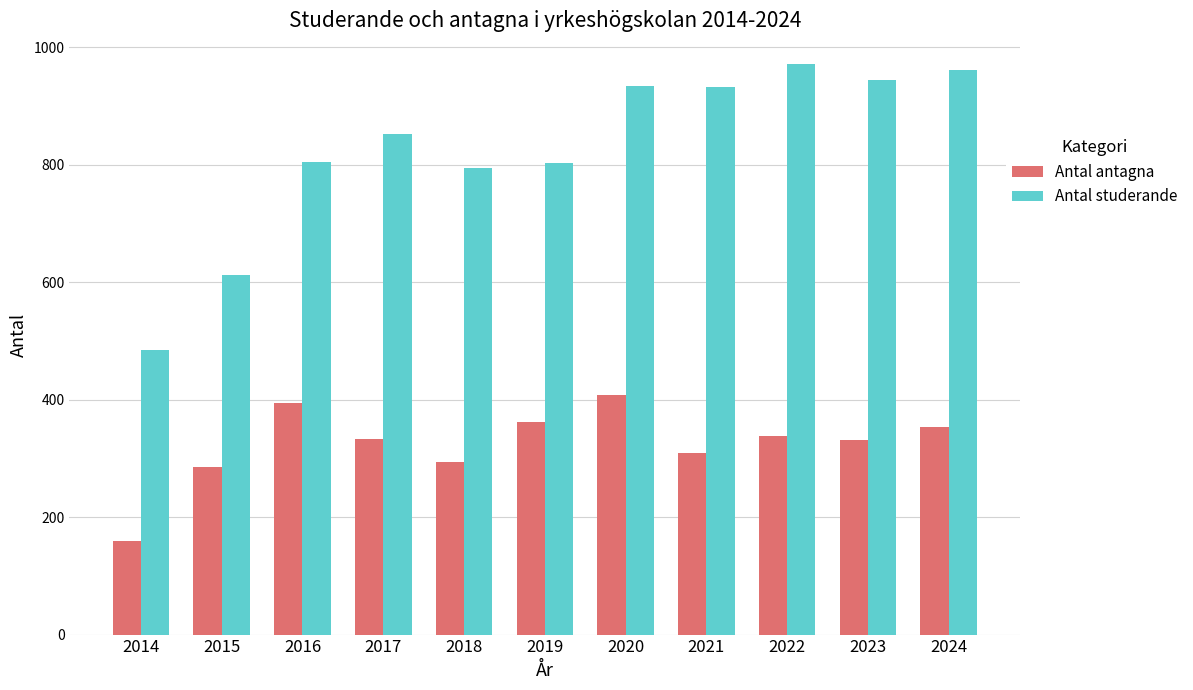

Between 2017 and 2018, which series saw the biggest shift?

Antal studerande